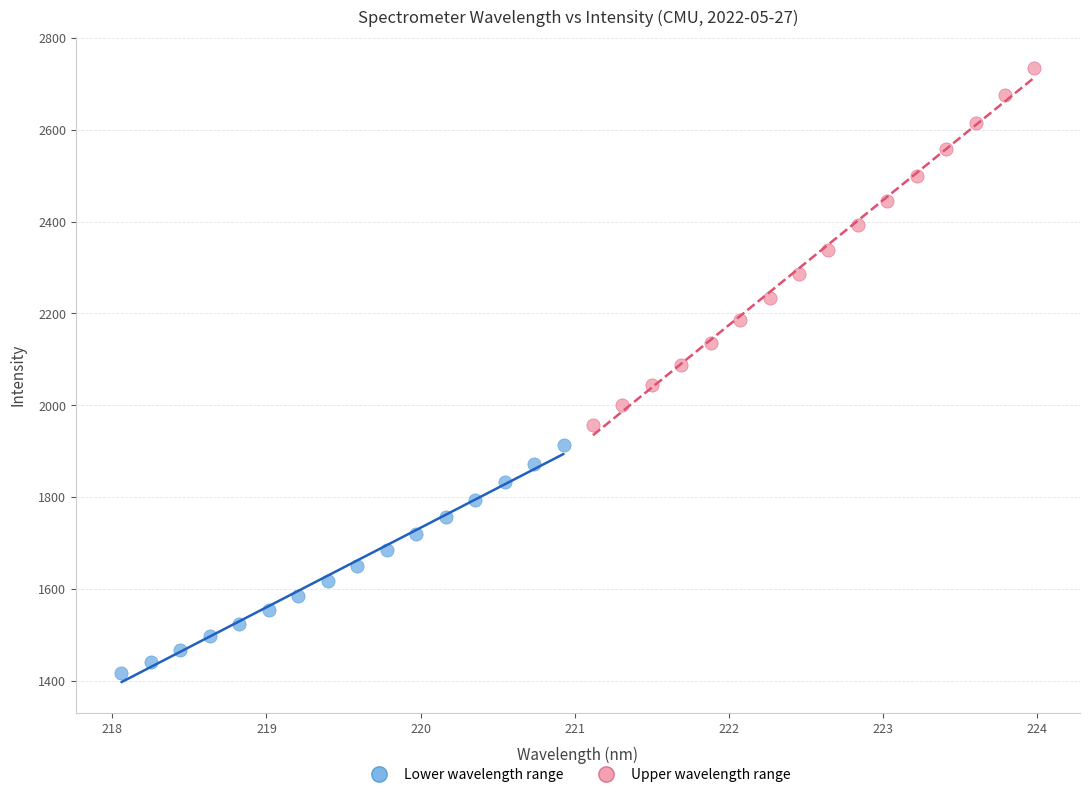

Which series has the largest Y range (max minus min)?

Upper wavelength range